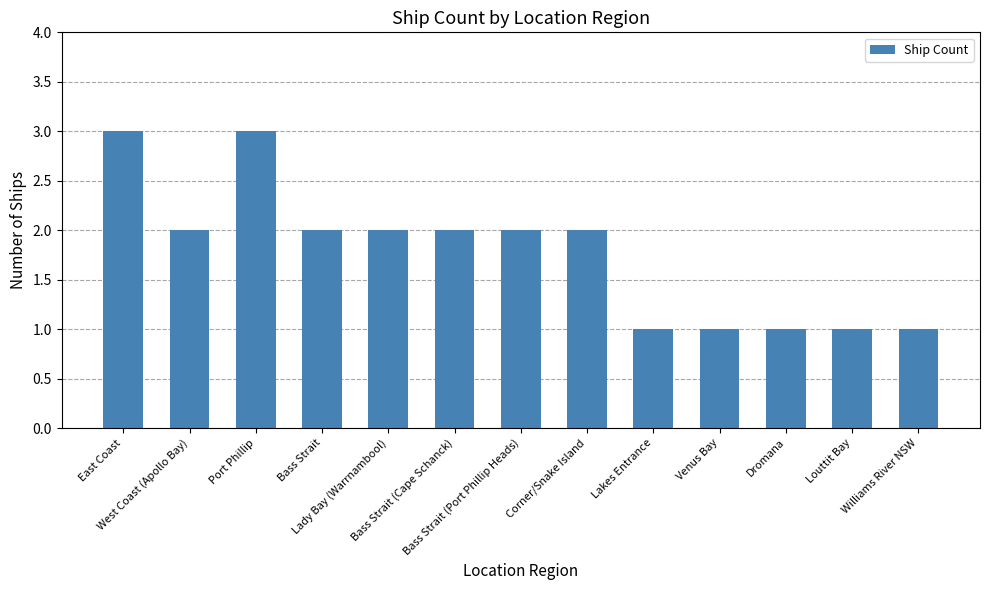

What is the difference between the maximum and minimum values?

2